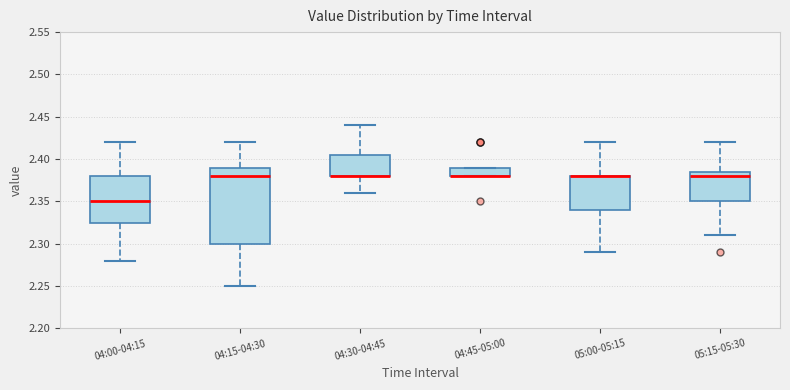

Reading left to right, transcribe this box plot: for each box, give where its median line is, the range the box spans, and where its two whiskers end, as read against the y-axis. The values are not printed on the chart, so give them approximately, as read against the axis.

04:00-04:15: median 2.350, box 2.325 to 2.380, whiskers 2.280 to 2.420
04:15-04:30: median 2.380, box 2.300 to 2.390, whiskers 2.250 to 2.420
04:30-04:45: median 2.380 (drawn on the box's lower edge), box 2.380 to 2.405, whiskers 2.360 to 2.440
04:45-05:00: median 2.380 (drawn on the box's lower edge), box 2.380 to 2.390, whiskers 2.380 to 2.390
05:00-05:15: median 2.380 (drawn on the box's upper edge), box 2.340 to 2.380, whiskers 2.290 to 2.420
05:15-05:30: median 2.380, box 2.350 to 2.385, whiskers 2.310 to 2.420